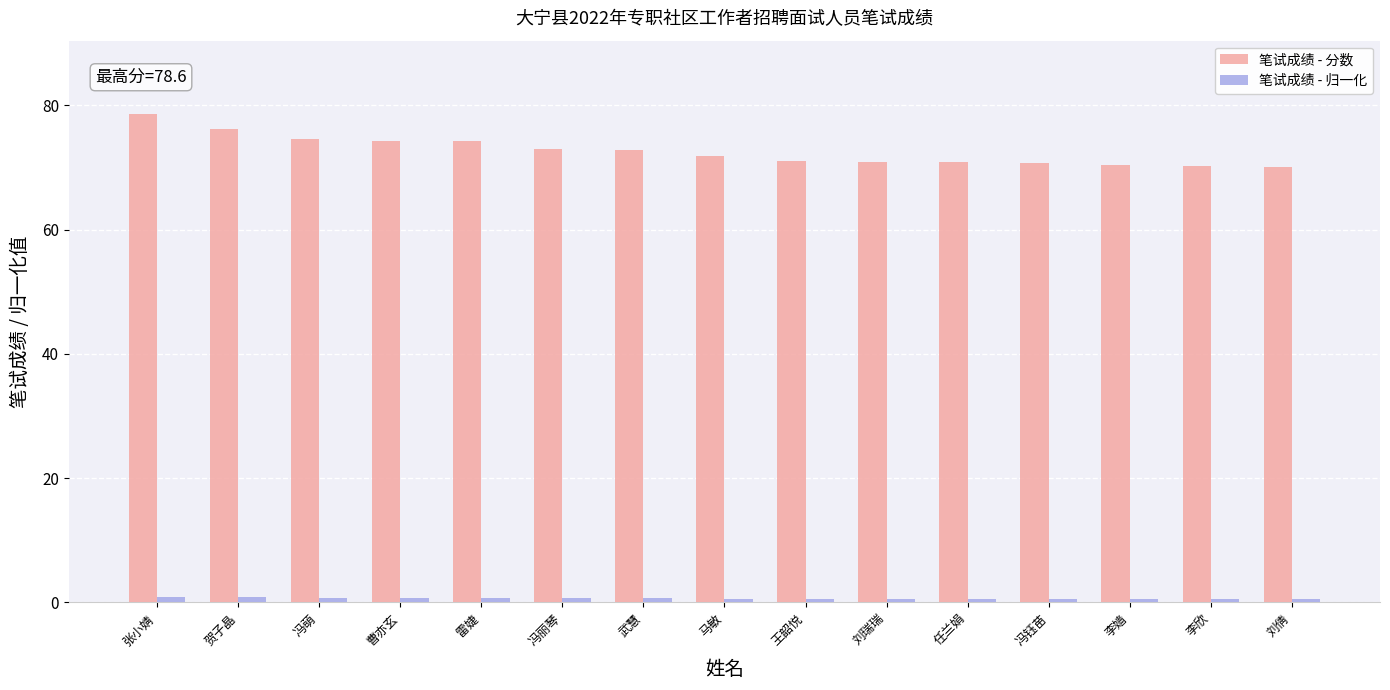

What are all the series names shown in the legend?

笔试成绩 - 分数, 笔试成绩 - 归一化